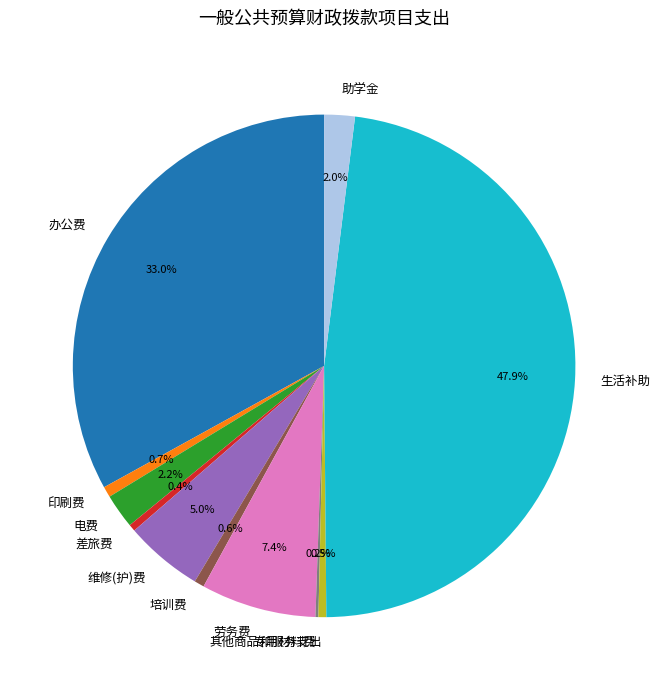

Is 差旅费 the majority of the pie?

No